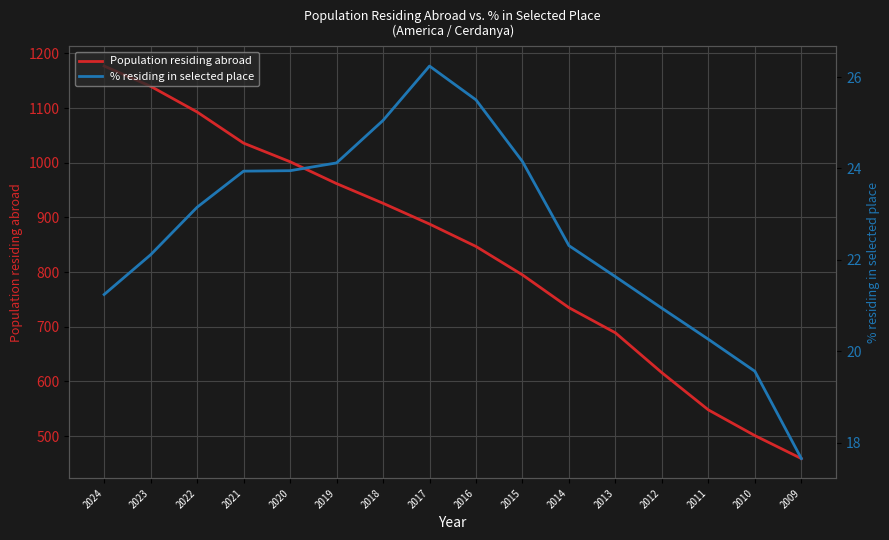

Is the value of Population residing abroad at 2019 greater than the value of % residing in selected place at 2018?

Yes